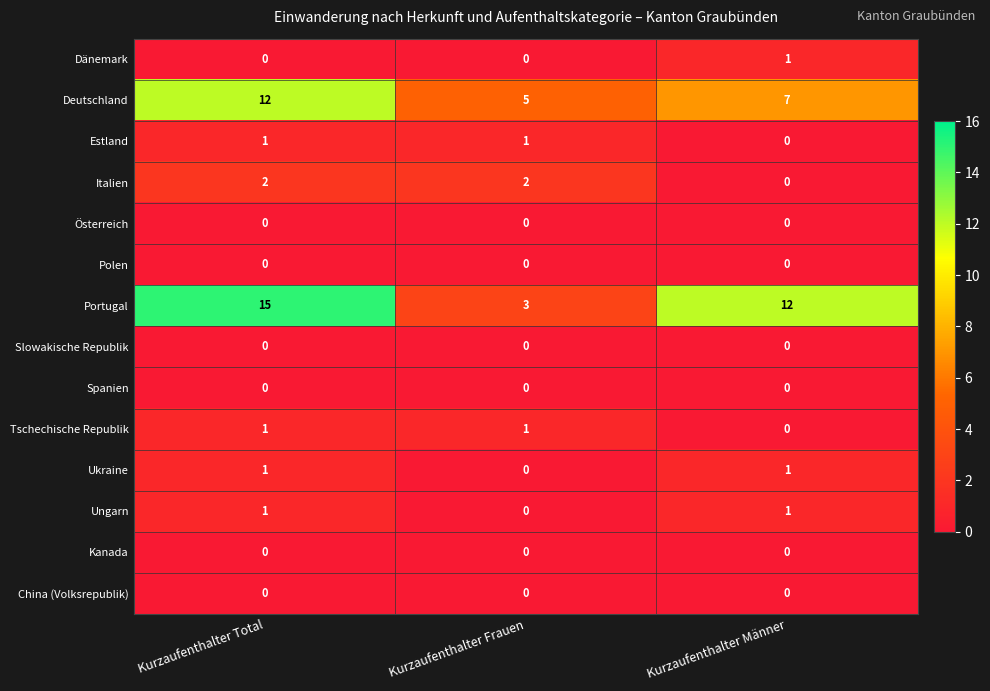

Which series changed the most between Kurzaufenthalter Total and Kurzaufenthalter Männer?

Deutschland